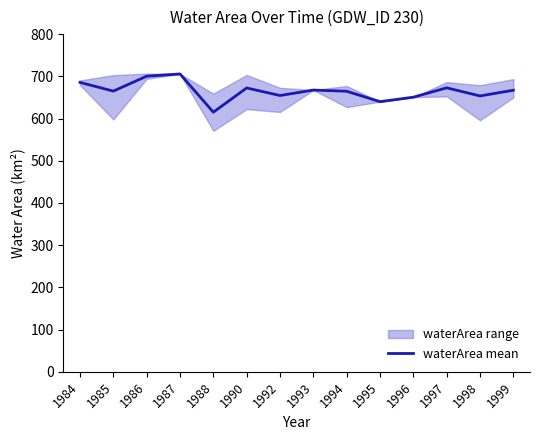

Rank the categories by value from highest to lowest.

1987, 1986, 1984, 1997, 1990, 1993, 1999, 1985, 1994, 1992, 1998, 1996, 1995, 1988